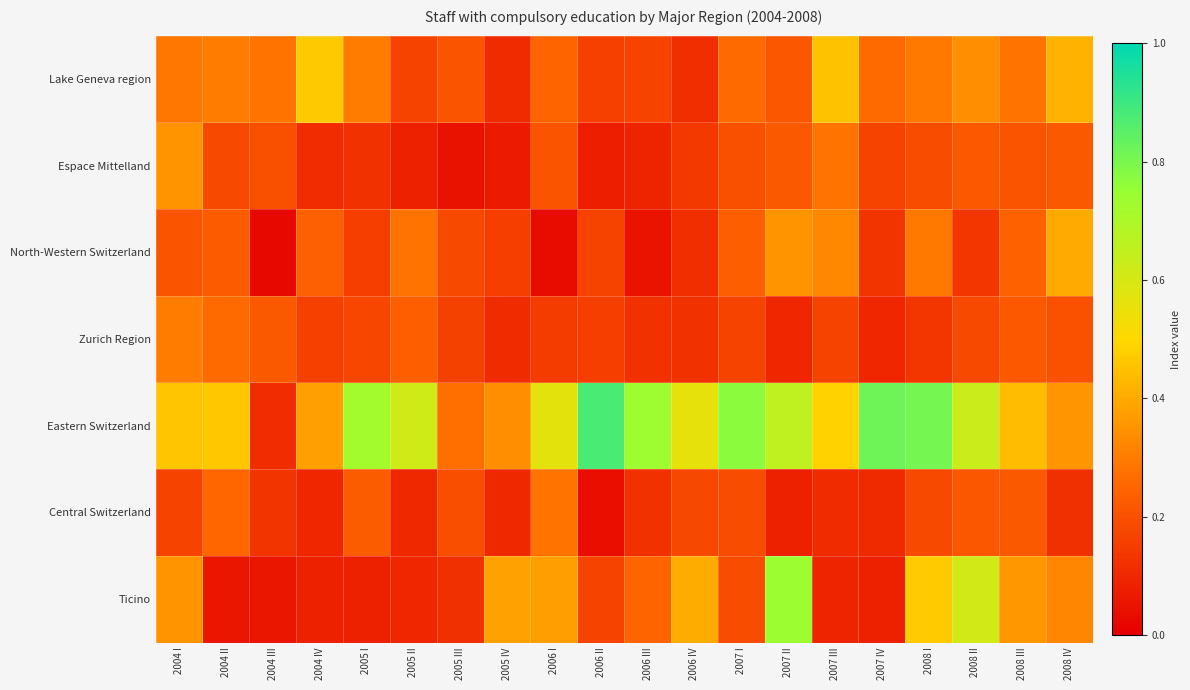

Which series has the widest spread of values?

Eastern Switzerland